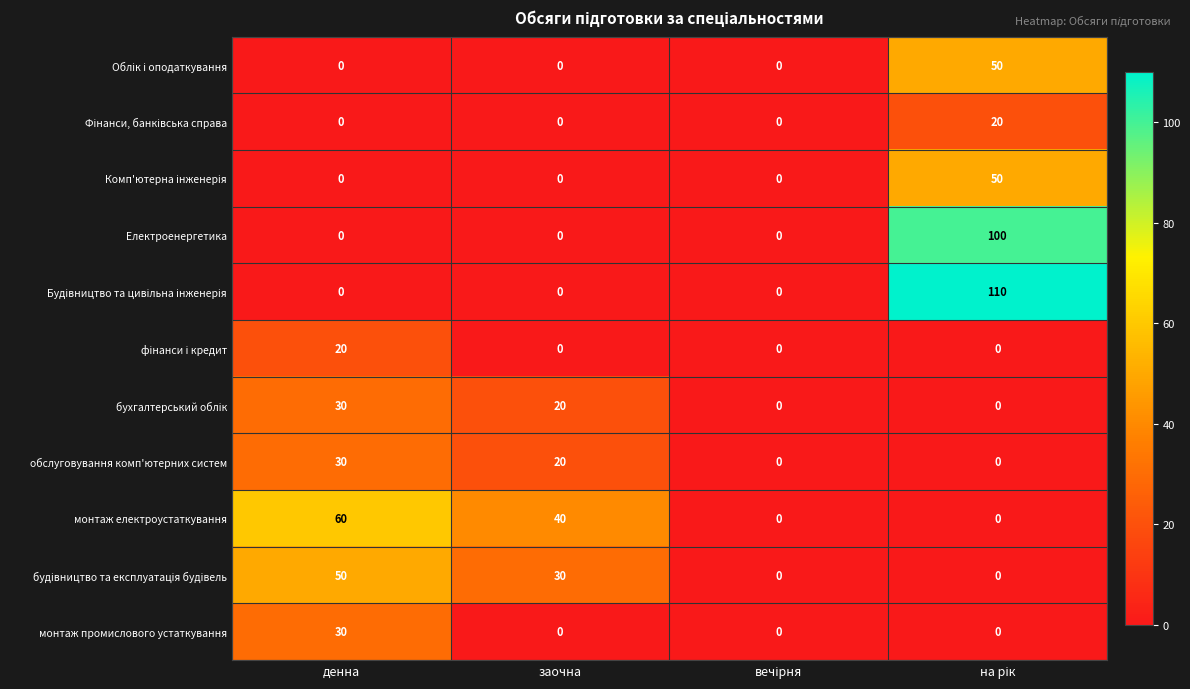

What value does the монтаж електроустаткування series have at денна, to the nearest 5?

60